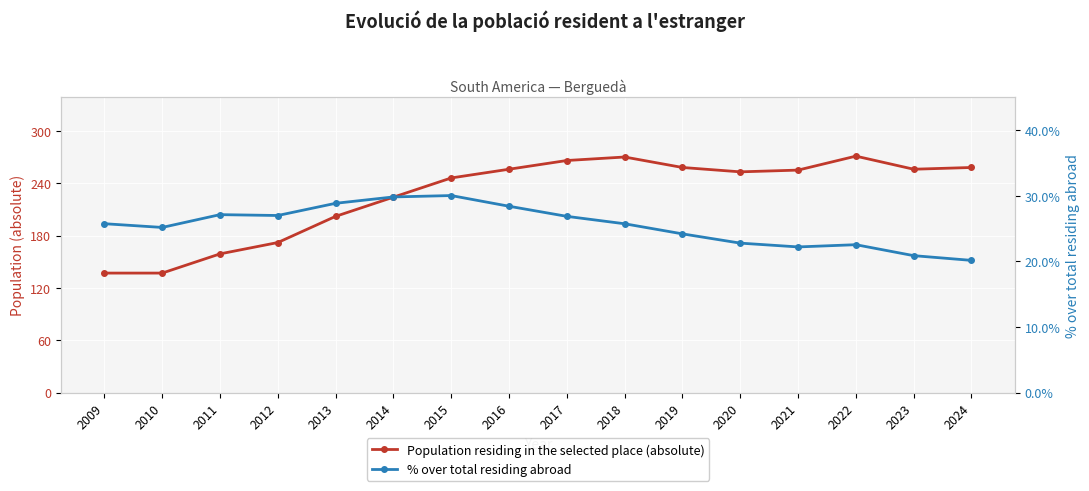

Which series has the largest range (max minus min)?

Population residing in the selected place (absolute)